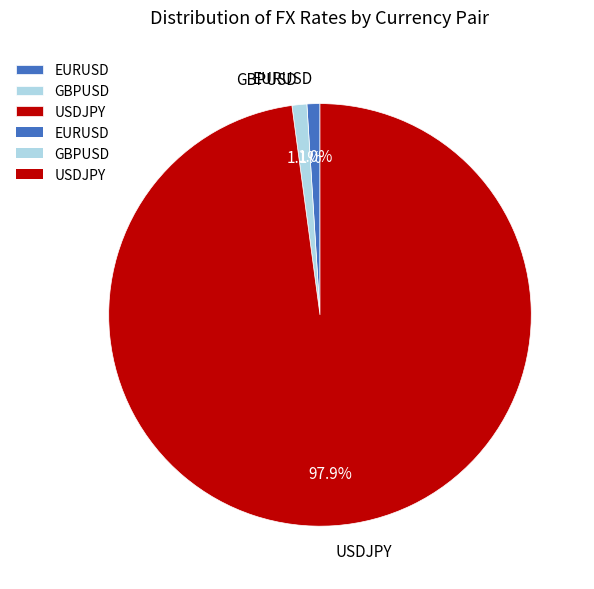

To the nearest percent, what portion does USDJPY represent?

98%